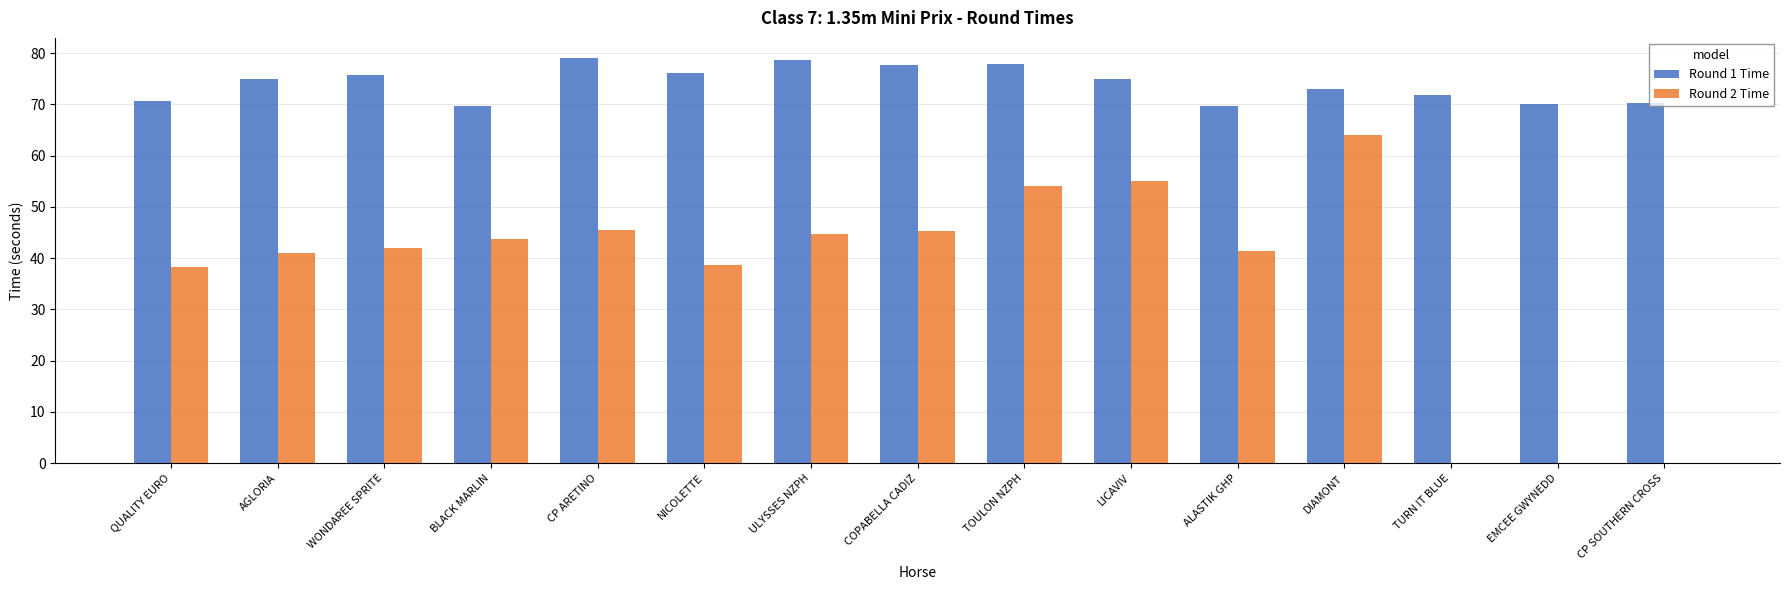

Are the bars horizontal?

No